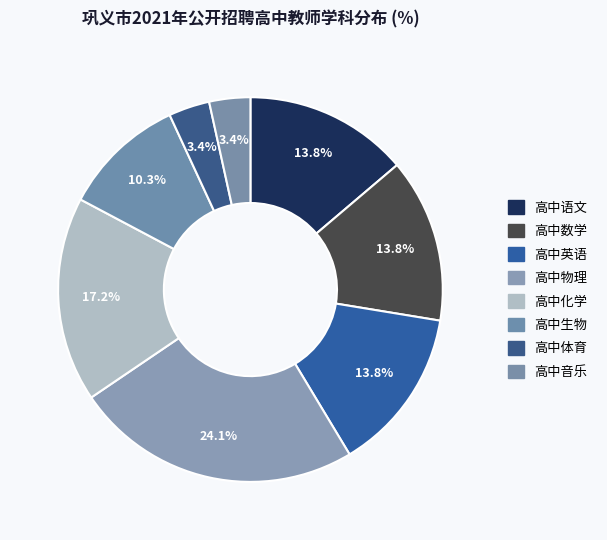

Rank the categories by value from lowest to highest.

高中体育, 高中音乐, 高中生物, 高中语文, 高中数学, 高中英语, 高中化学, 高中物理